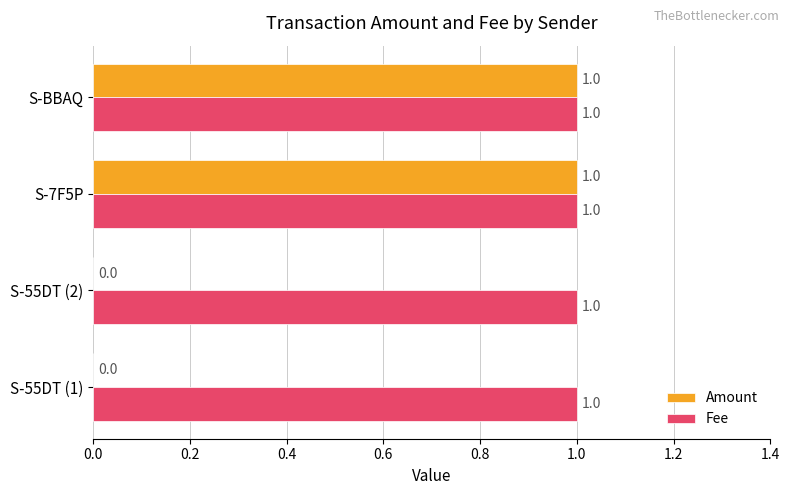

True or false: Amount has a value of 1 at S-BBAQ.

True